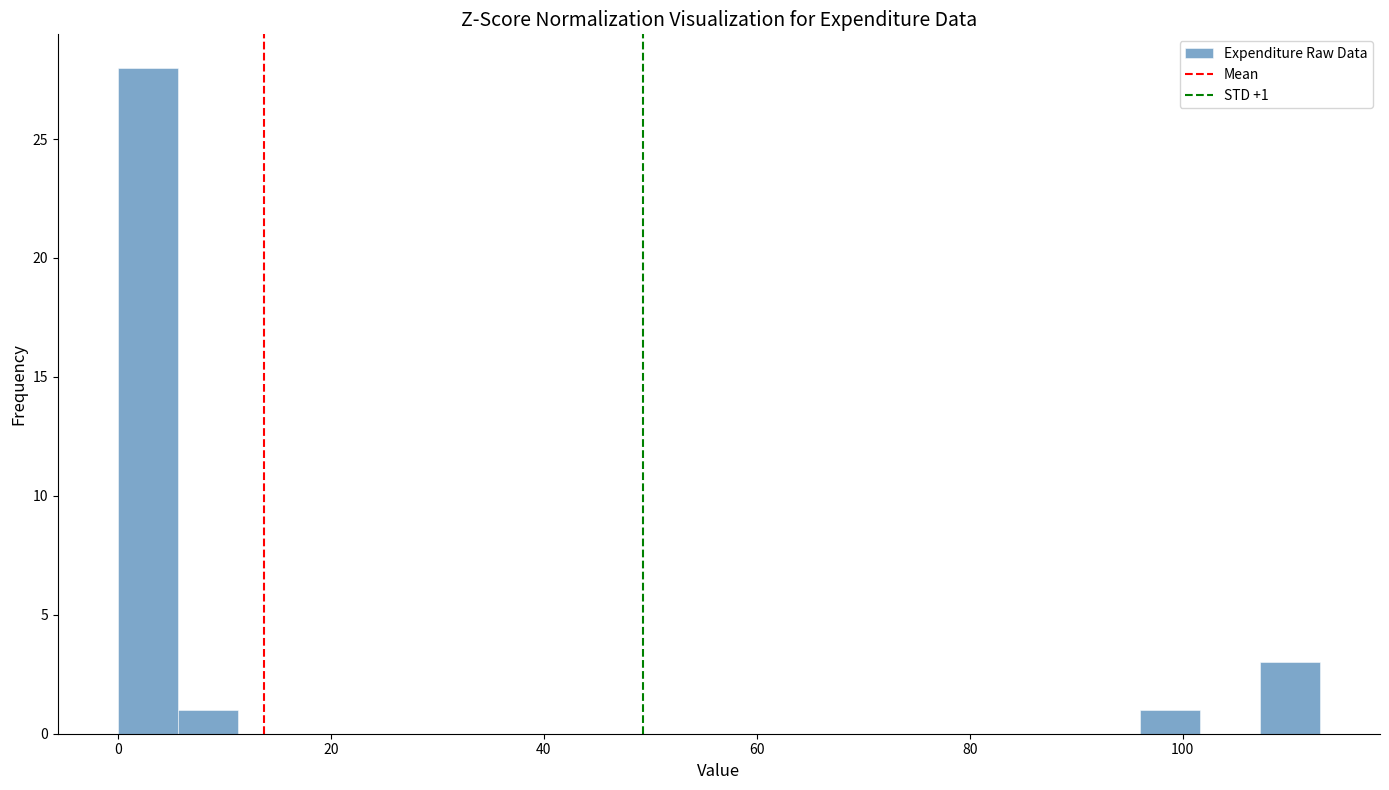

Read against the x-axis, roughly where is the centre of the tallest bar?

2